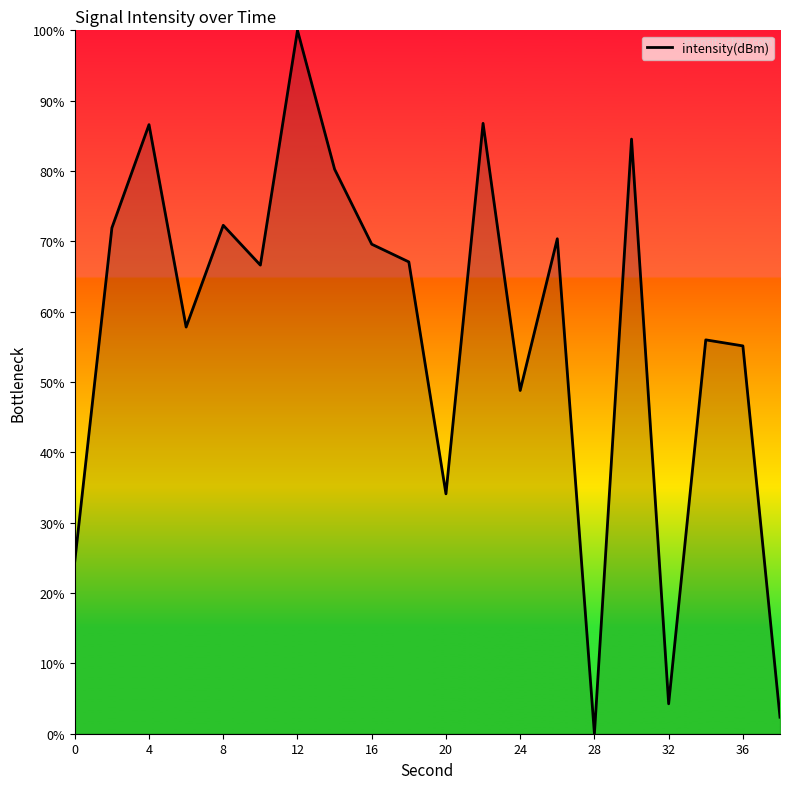

True or false: the data has more than 0 interior local peaks.

True